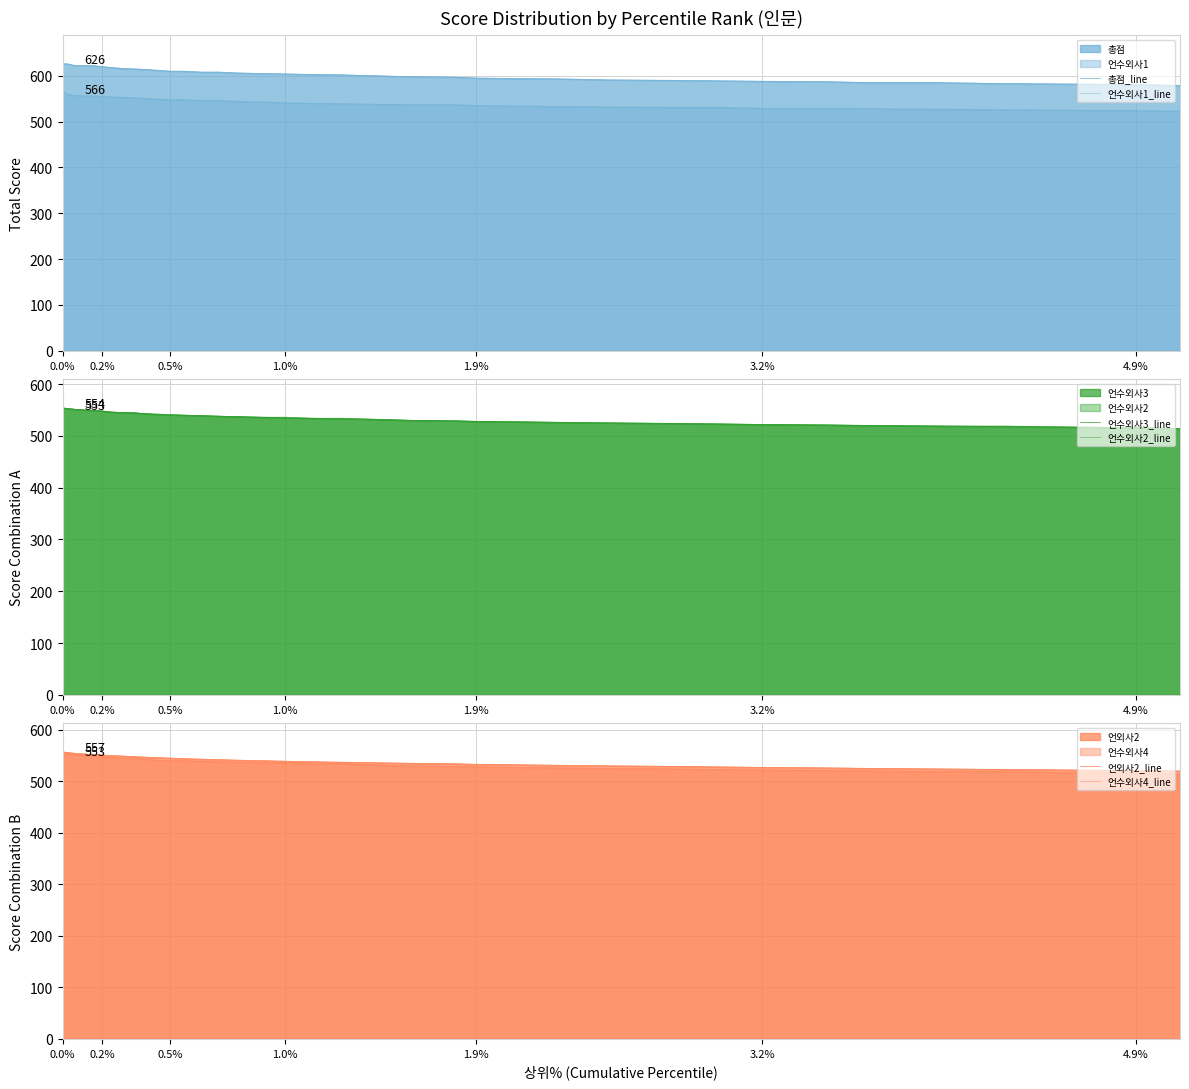

How many series are shown in this chart?

6